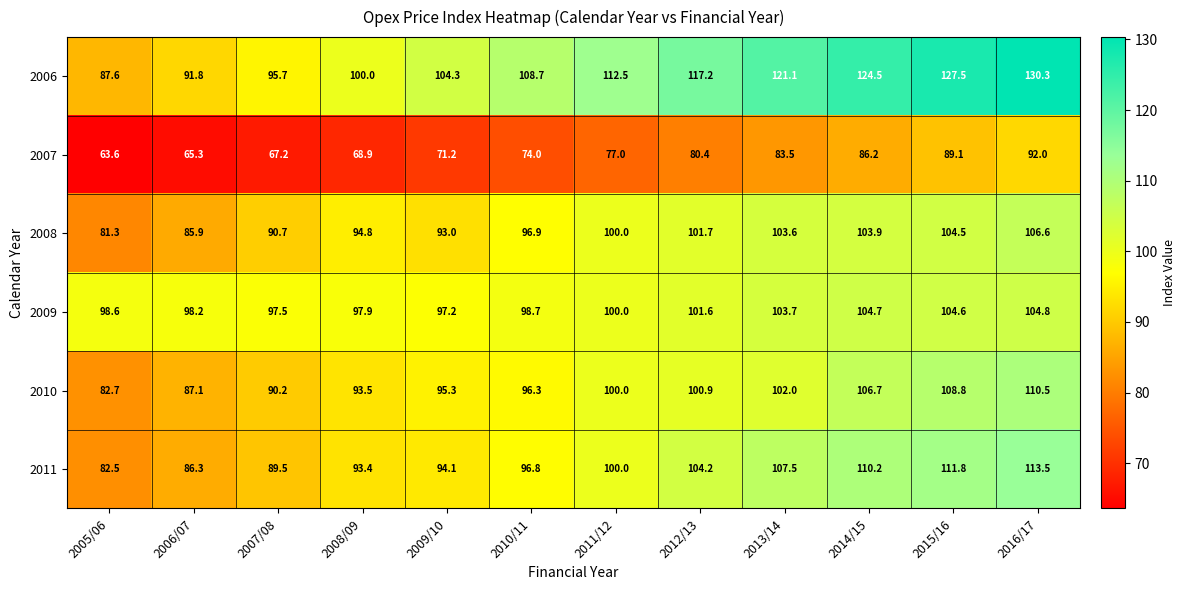

True or false: 2010 has a value of 110.5 at 2016/17.

True